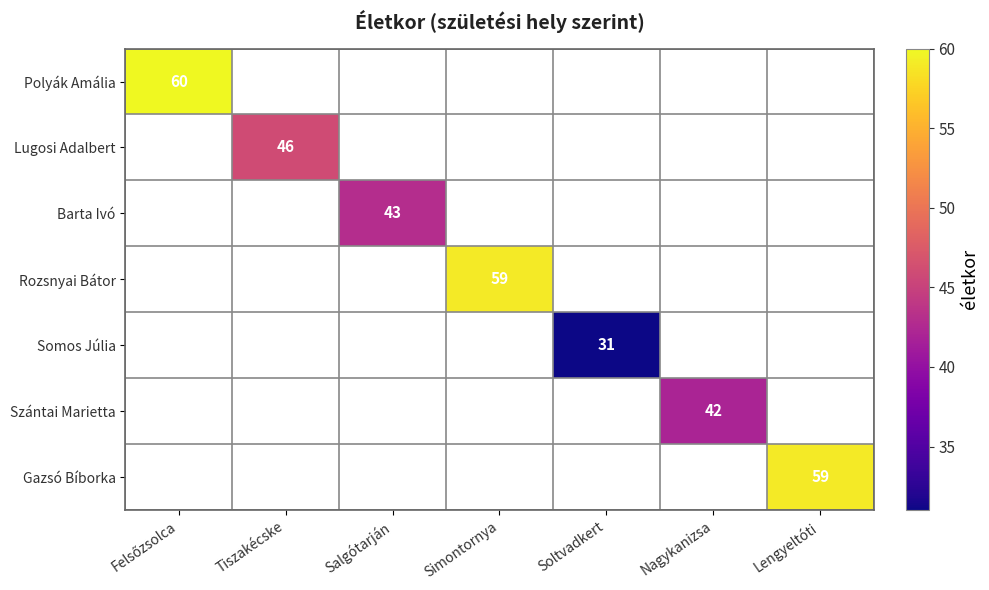

True or false: Barta Ivó has a value of 0 at Soltvadkert.

True